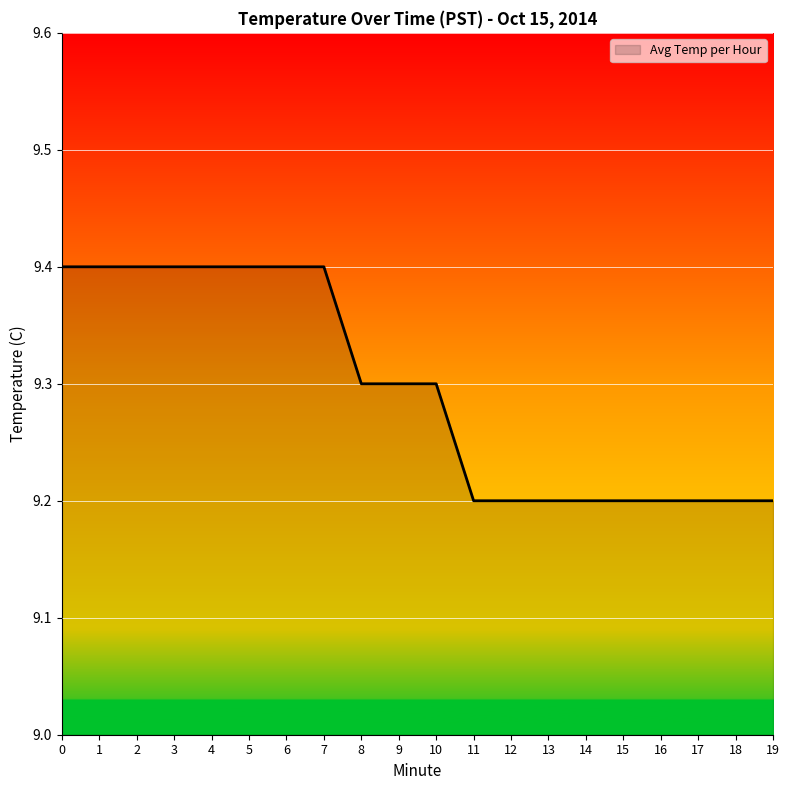

Approximately how many times larger is the value at 4 compared to 11?

1.0